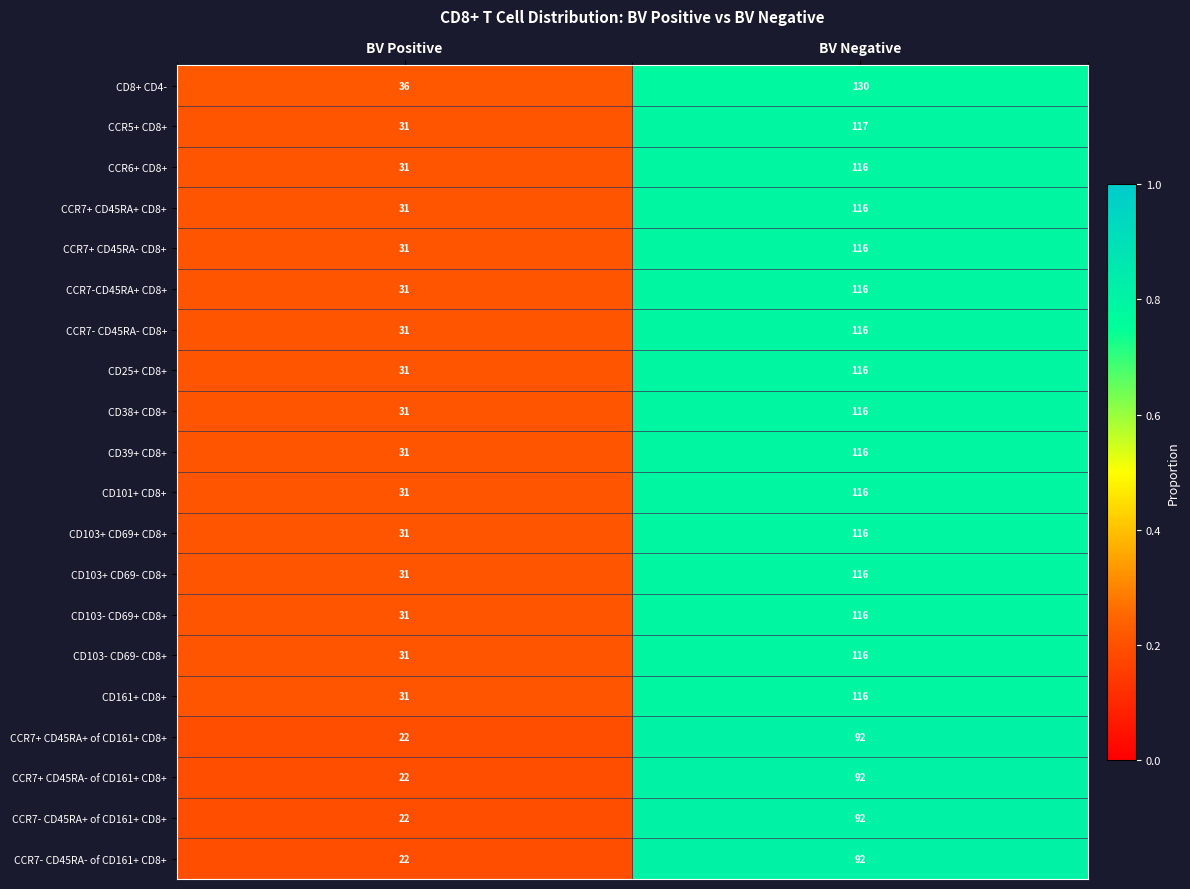

Rank the categories by CCR7- CD45RA- of CD161+ CD8+ value from lowest to highest.

BV Positive, BV Negative